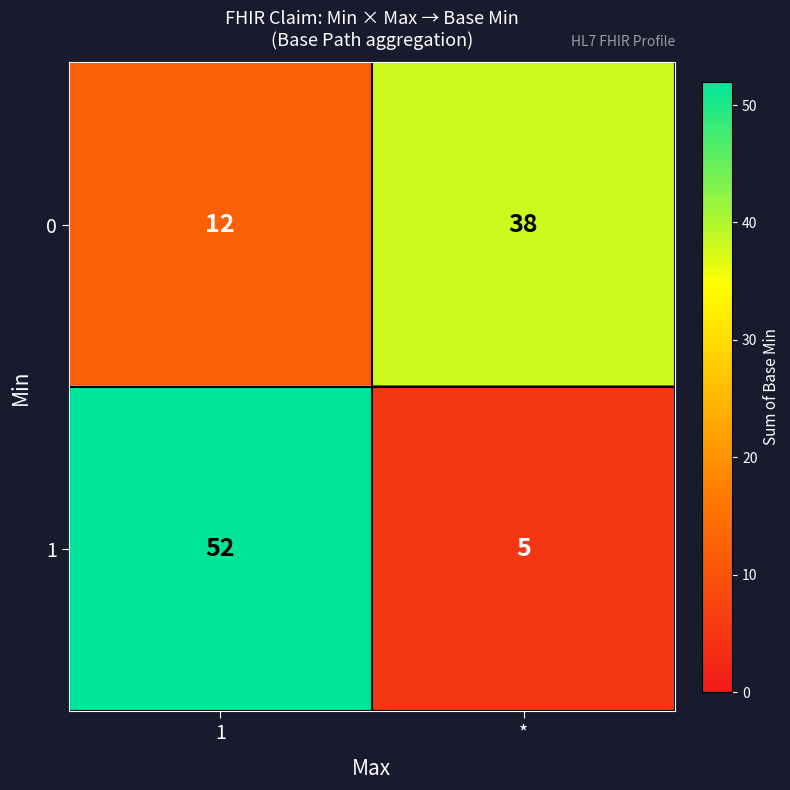

At how many categories does at least one series exceed 28?

2